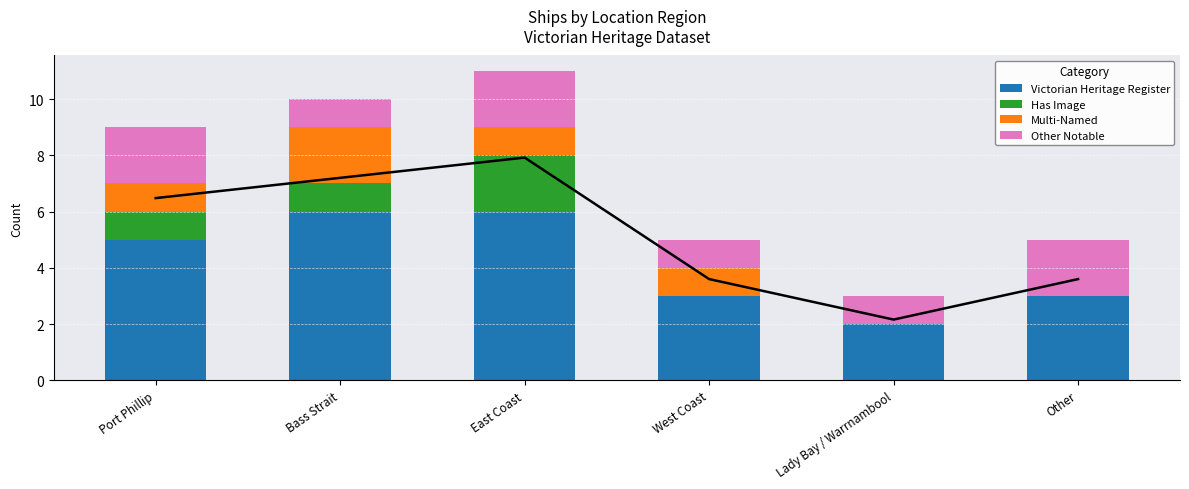

What is the difference between the highest and lowest values at Port Phillip?

4